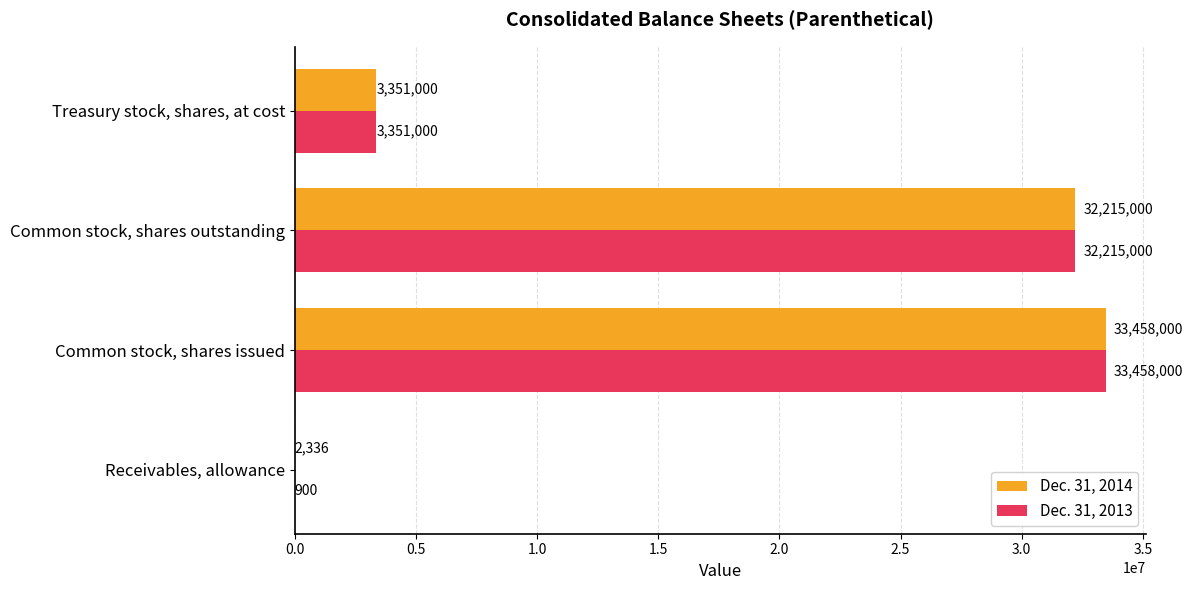

What is the sum of the Dec. 31, 2013 values at Common stock, shares outstanding and Common stock, shares issued?

65673000